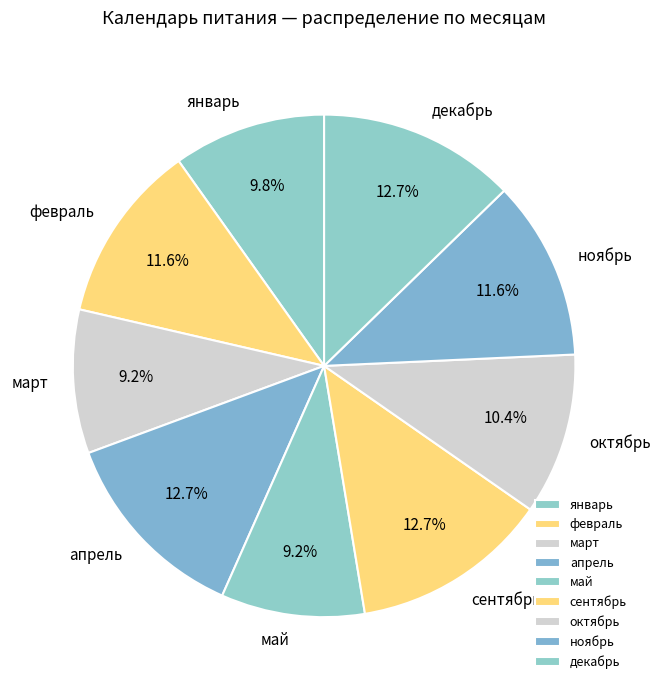

Is there a majority slice in this chart?

No